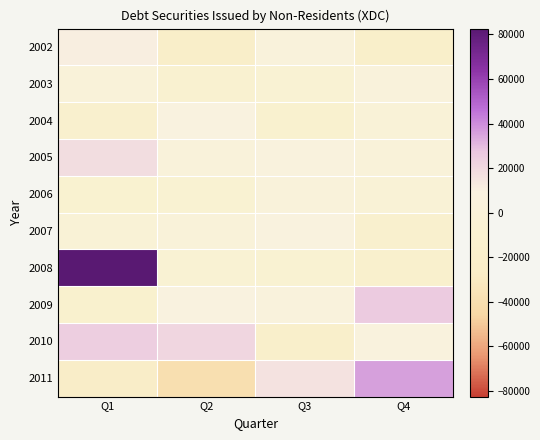

How many series are shown in this chart?

10